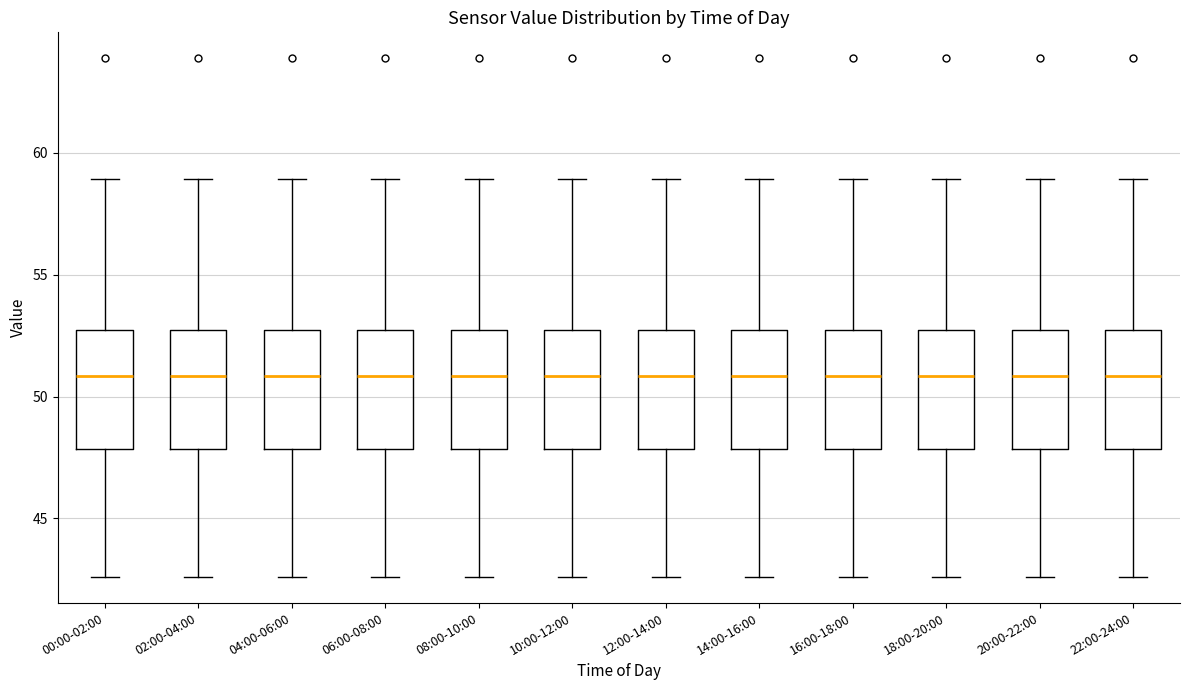

Reading left to right, transcribe this box plot: for each box, give where its median line is, the range the box spans, and where its two whiskers end, as read against the y-axis. The values are not printed on the chart, so give them approximately, as read against the axis.

00:00-02:00: median 51.0, box 48.0 to 52.5, whiskers 42.5 to 59.0
02:00-04:00: median 51.0, box 48.0 to 52.5, whiskers 42.5 to 59.0
04:00-06:00: median 51.0, box 48.0 to 52.5, whiskers 42.5 to 59.0
06:00-08:00: median 51.0, box 48.0 to 52.5, whiskers 42.5 to 59.0
08:00-10:00: median 51.0, box 48.0 to 52.5, whiskers 42.5 to 59.0
10:00-12:00: median 51.0, box 48.0 to 52.5, whiskers 42.5 to 59.0
12:00-14:00: median 51.0, box 48.0 to 52.5, whiskers 42.5 to 59.0
14:00-16:00: median 51.0, box 48.0 to 52.5, whiskers 42.5 to 59.0
16:00-18:00: median 51.0, box 48.0 to 52.5, whiskers 42.5 to 59.0
18:00-20:00: median 51.0, box 48.0 to 52.5, whiskers 42.5 to 59.0
20:00-22:00: median 51.0, box 48.0 to 52.5, whiskers 42.5 to 59.0
22:00-24:00: median 51.0, box 48.0 to 52.5, whiskers 42.5 to 59.0